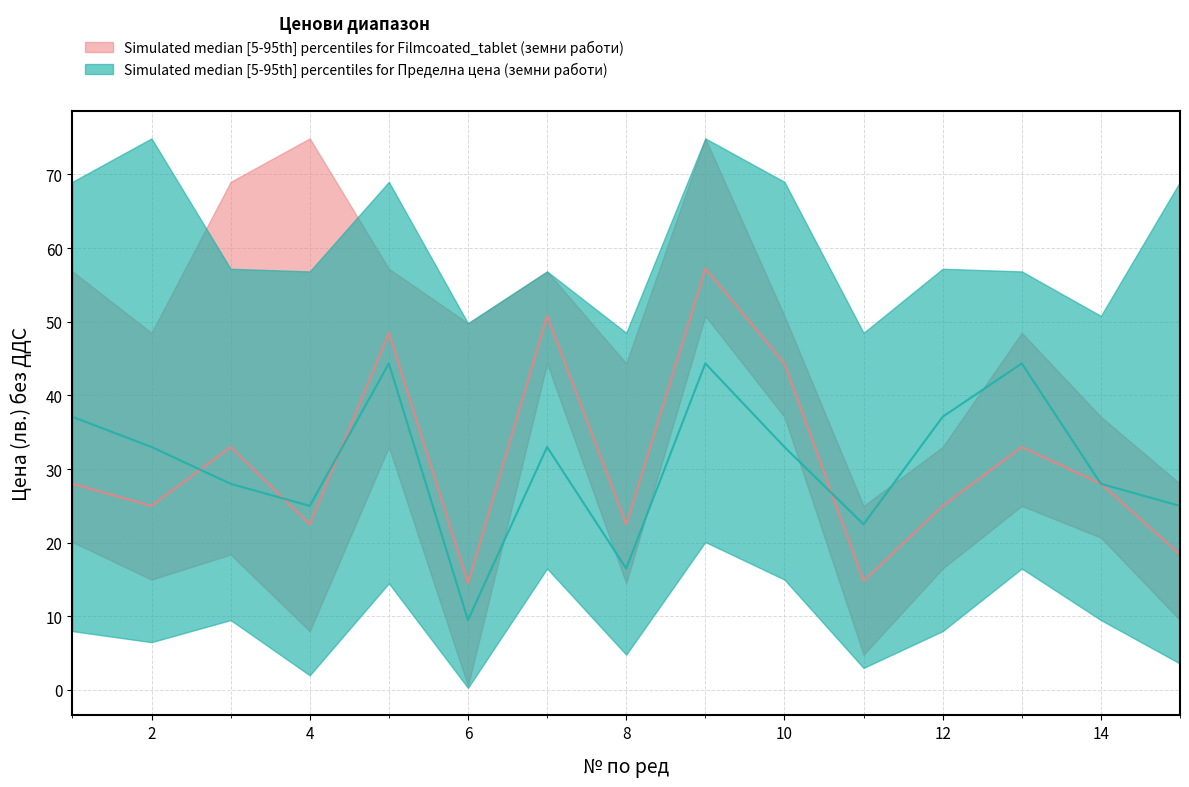

Where does the lower_Filmcoated series first go above 18?

1